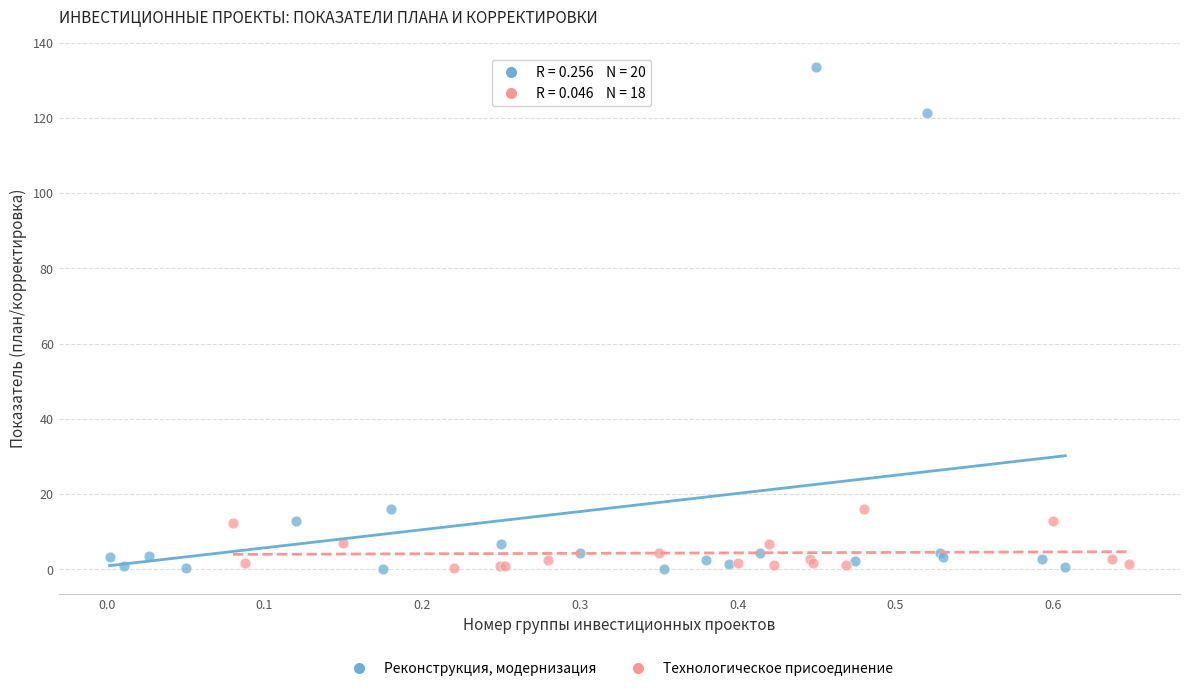

Which series contains the highest Y value?

Реконструкция, модернизация